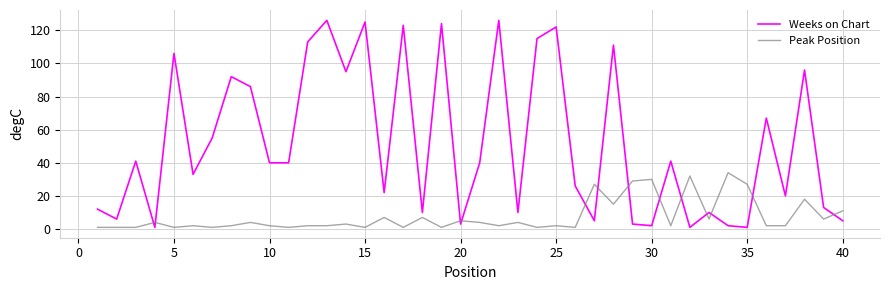

Which series has the widest spread of values?

Weeks on Chart